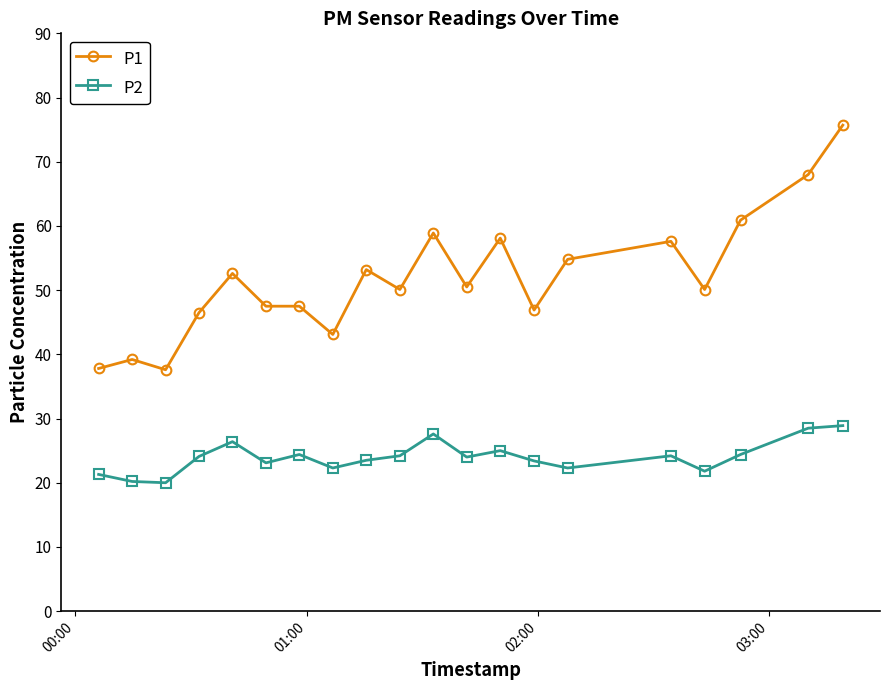

What is the lowest value of the P1 series?

37.6